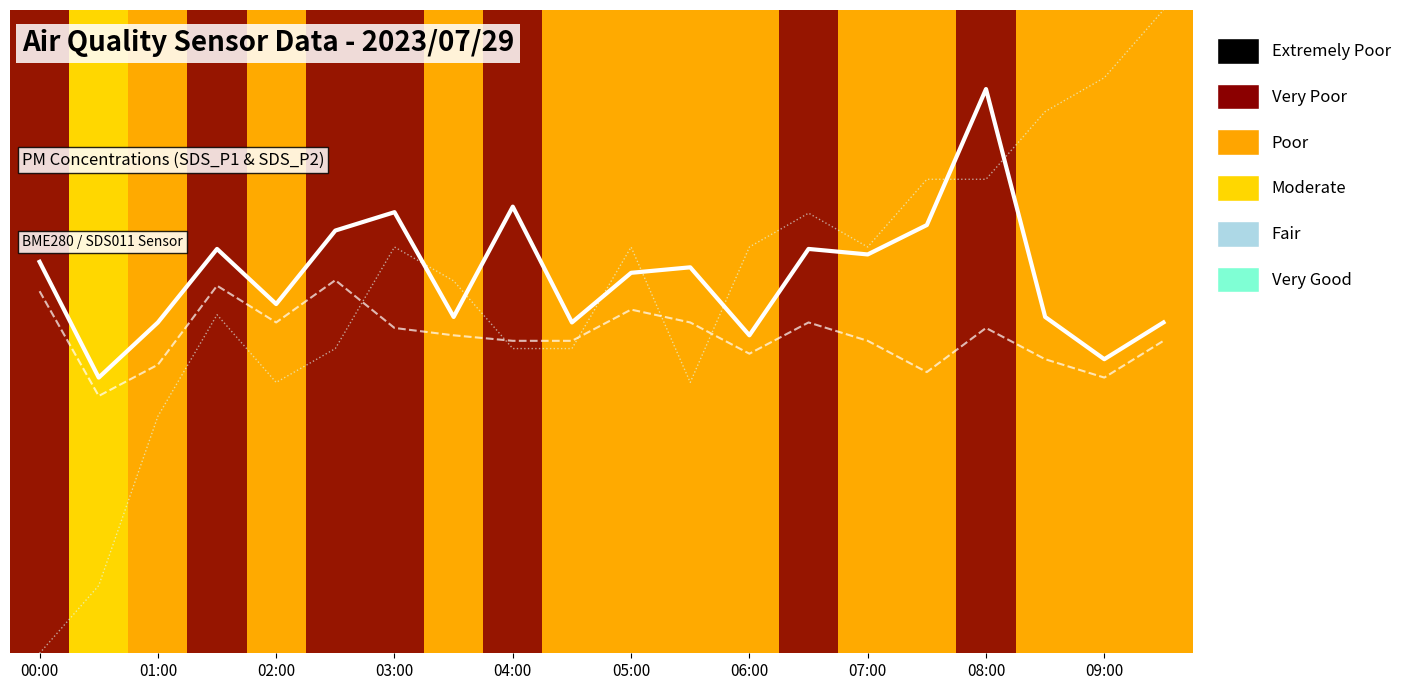

True or false: SDS_P2 trend and SDS_P1 trend intersect in this chart.

False